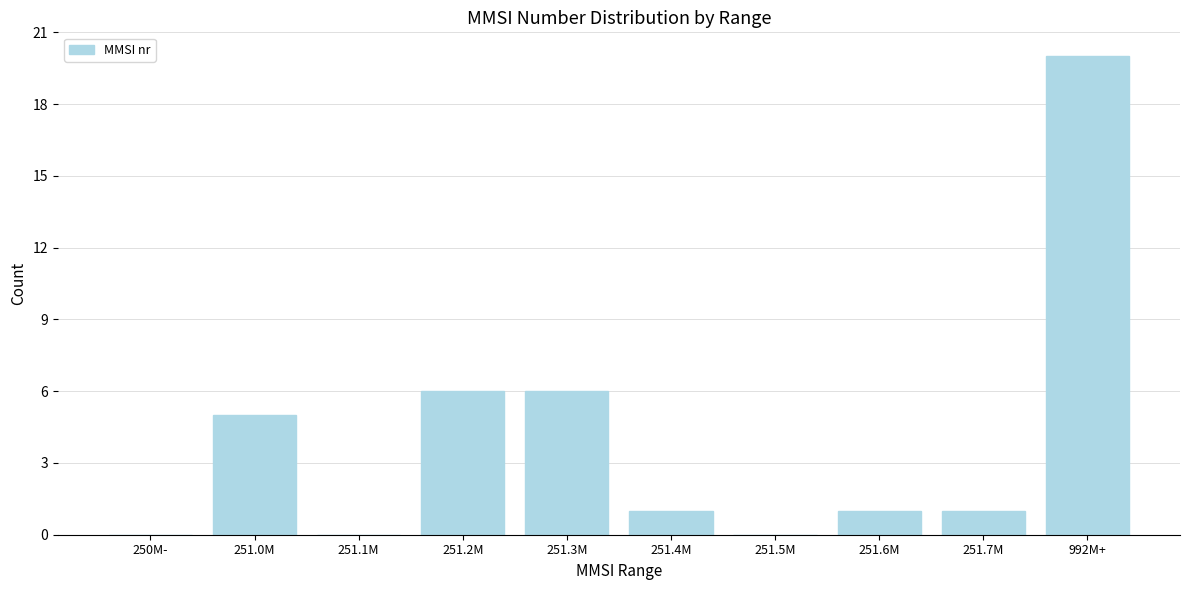

Reading right to left, what are all the values shown in this chart?

992M+=20	251.7M=1	251.6M=1	251.5M=0	251.4M=1	251.3M=6	251.2M=6	251.1M=0	251.0M=5	250M-=0